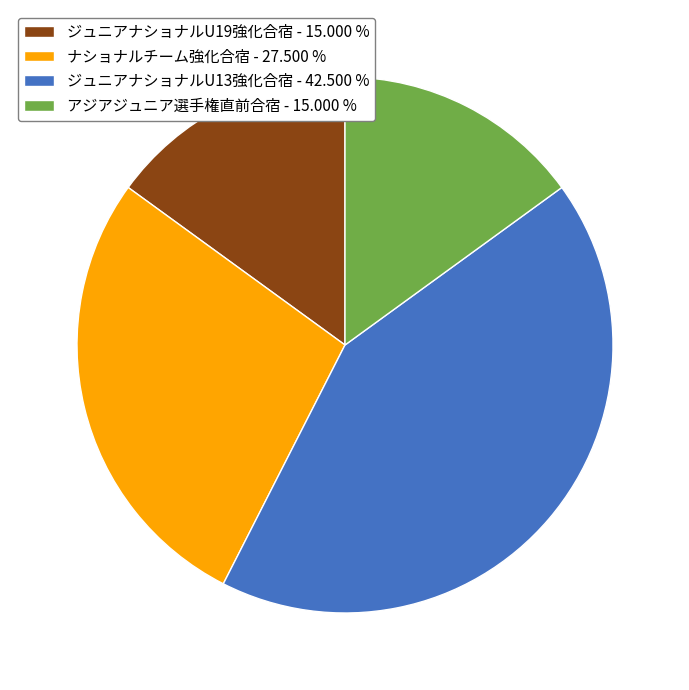

How many slices are in this pie chart?

4